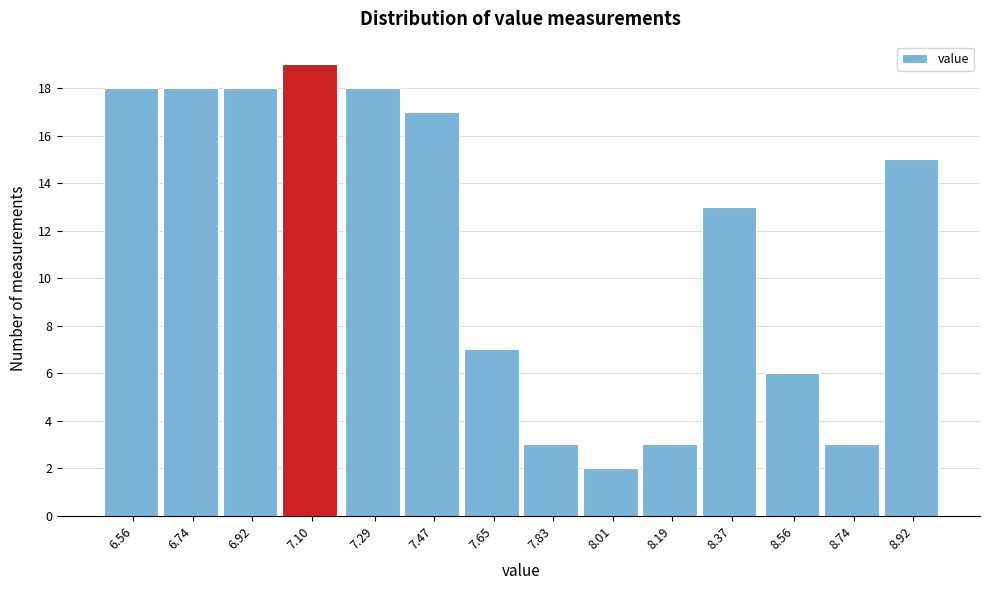

Reading left to right, what are all the values shown in this chart?

18	18	18	19	18	17	7	3	2	3	13	6	3	15